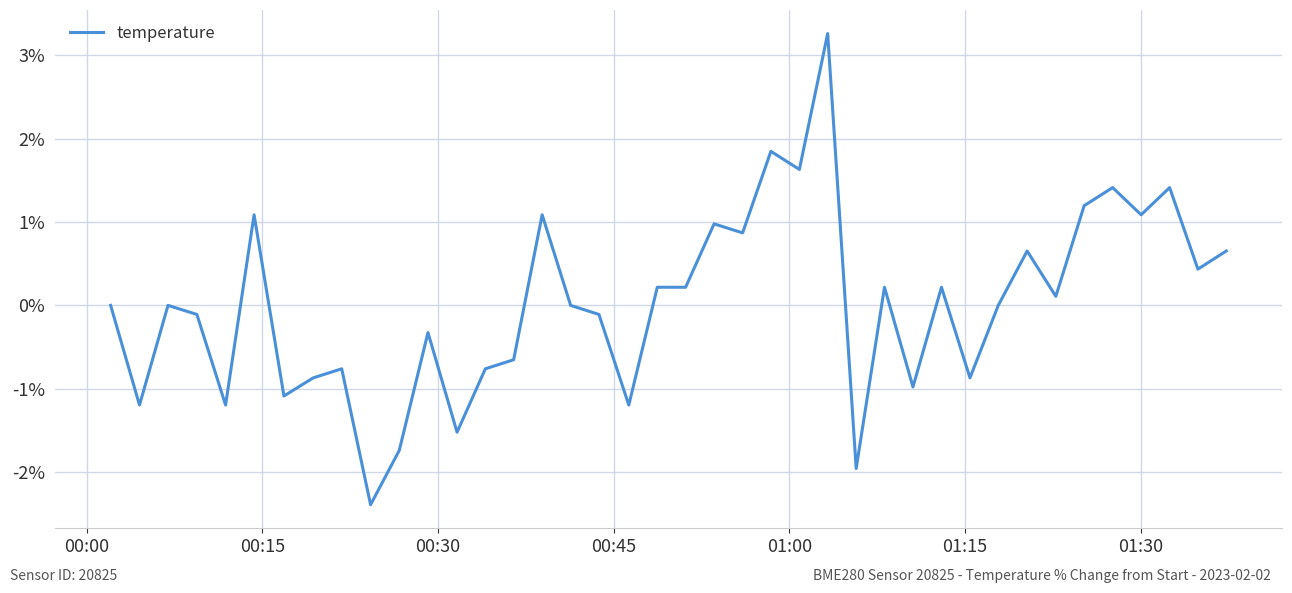

What is the greatest value displayed?

3.3